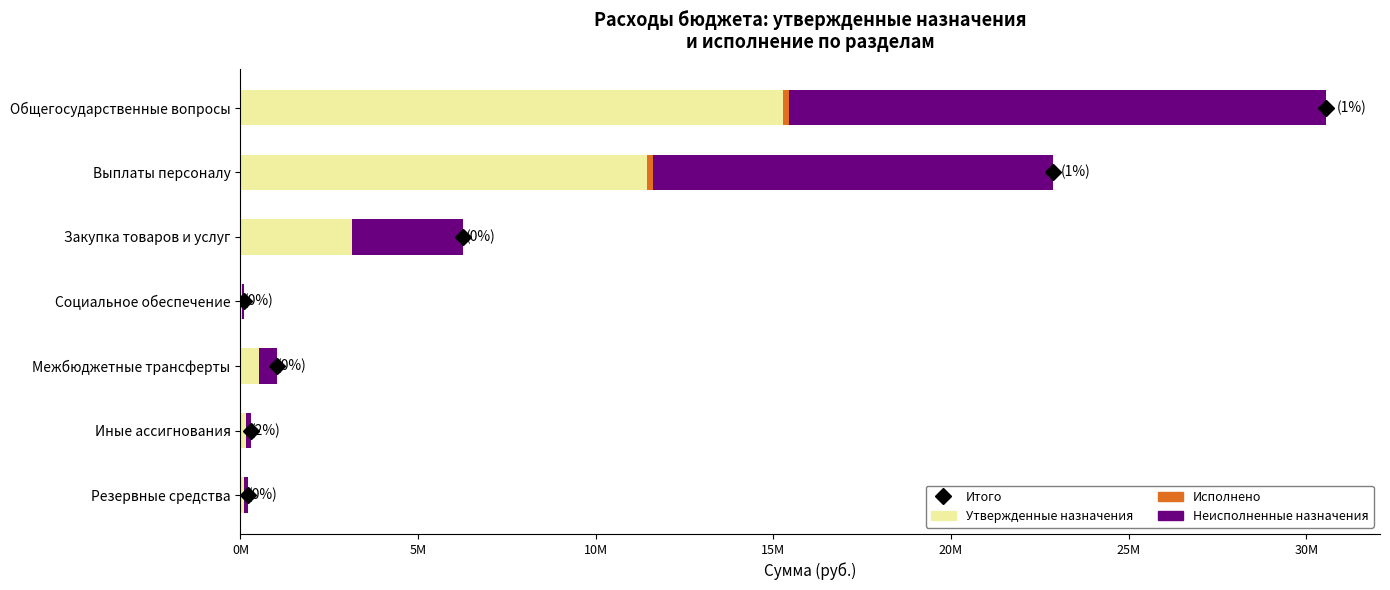

At which category is the sum across all series the highest?

Общегосударственные вопросы